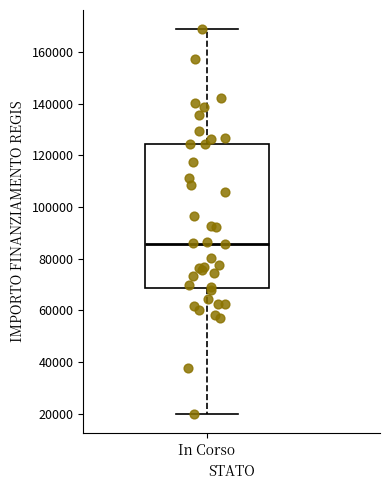

Where is the lower edge of the box for In Corso on the y-axis? The values are not printed on the chart, so give them approximately, as read against the axis.

68000